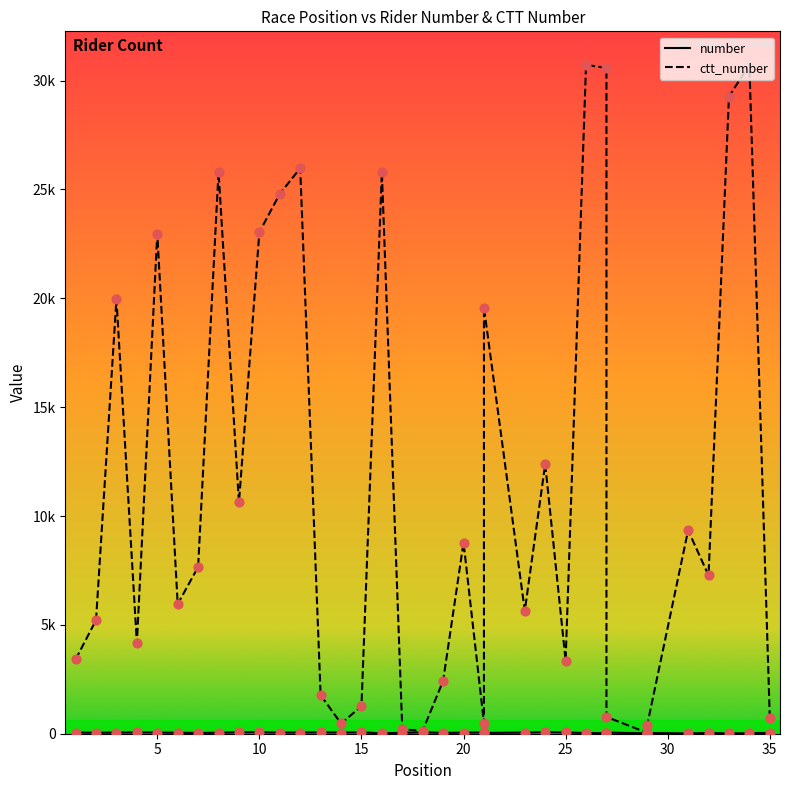

What is the total value across all series at 21?

552